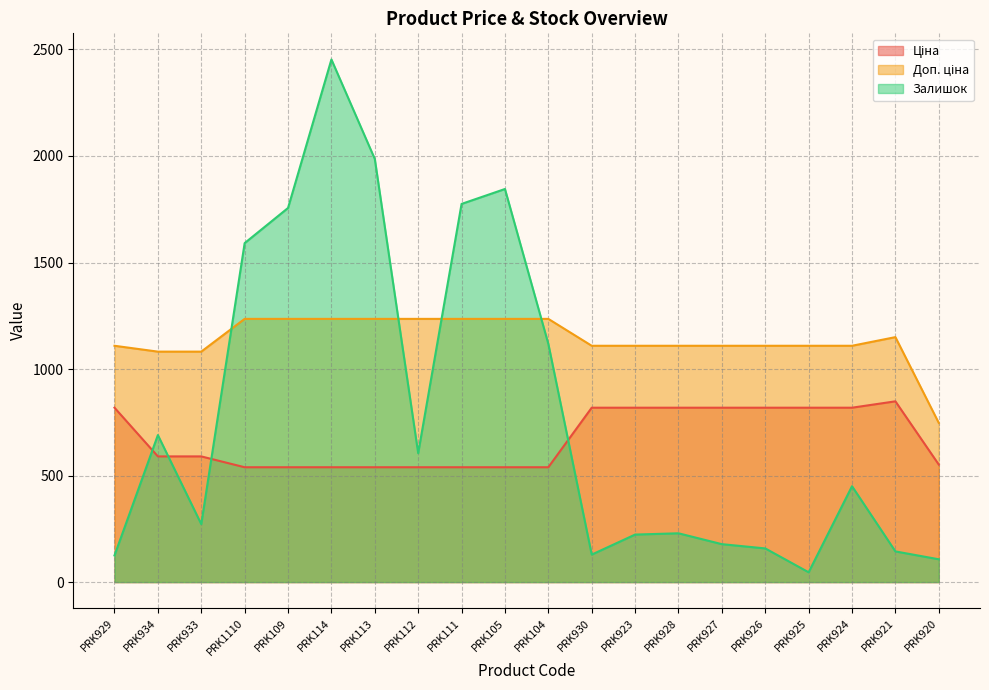

List the labels in order of Ціна value, largest first.

PRK921, PRK929, PRK930, PRK923, PRK928, PRK927, PRK926, PRK925, PRK924, PRK934, PRK933, PRK920, PRK1110, PRK109, PRK114, PRK113, PRK112, PRK111, PRK105, PRK104